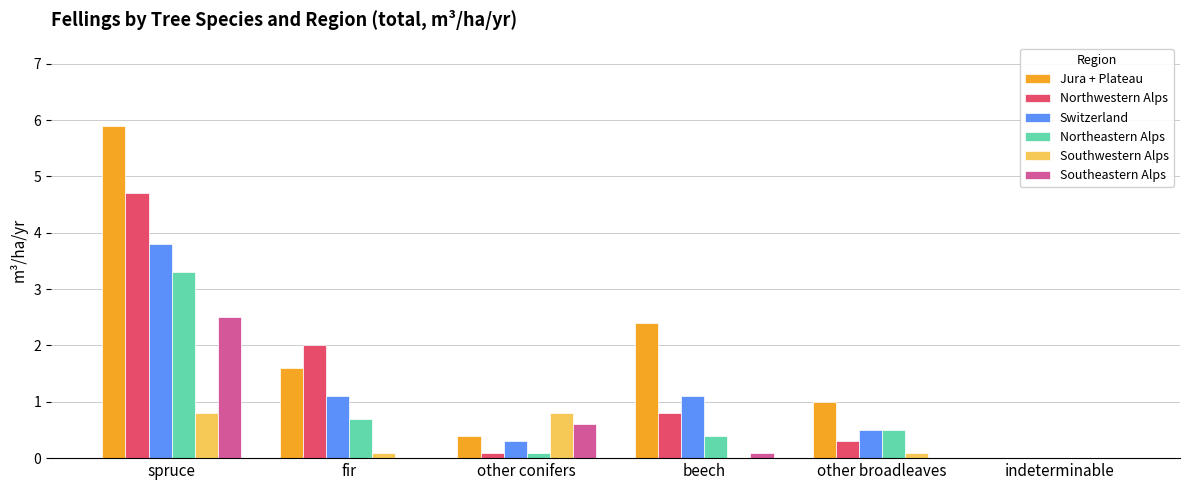

How many groups of bars are there?

6